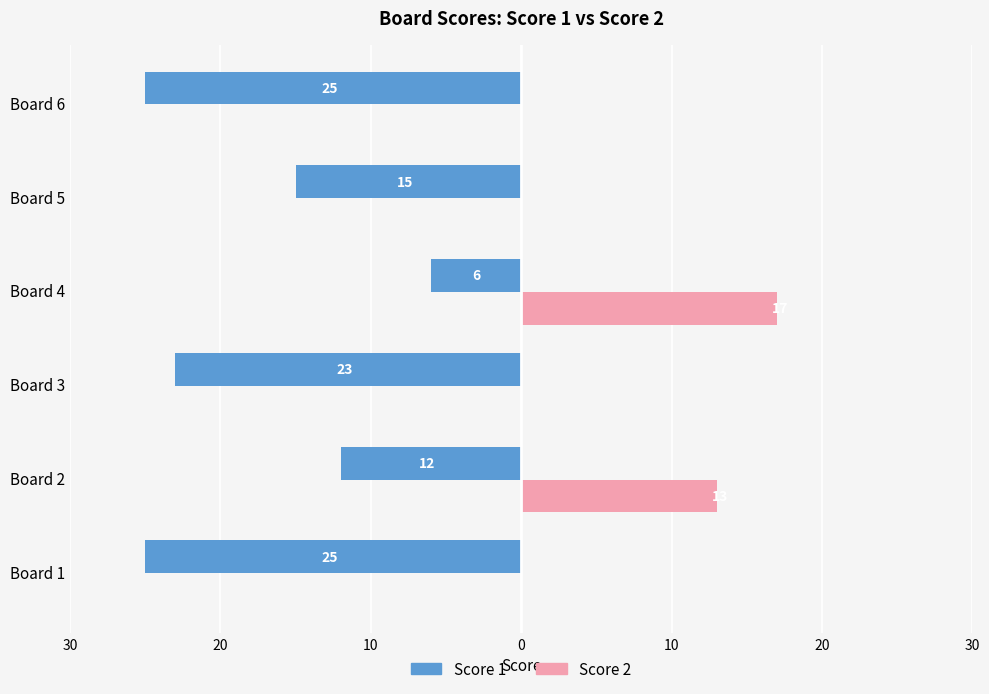

What are all the series names shown in the legend?

Score 1, Score 2